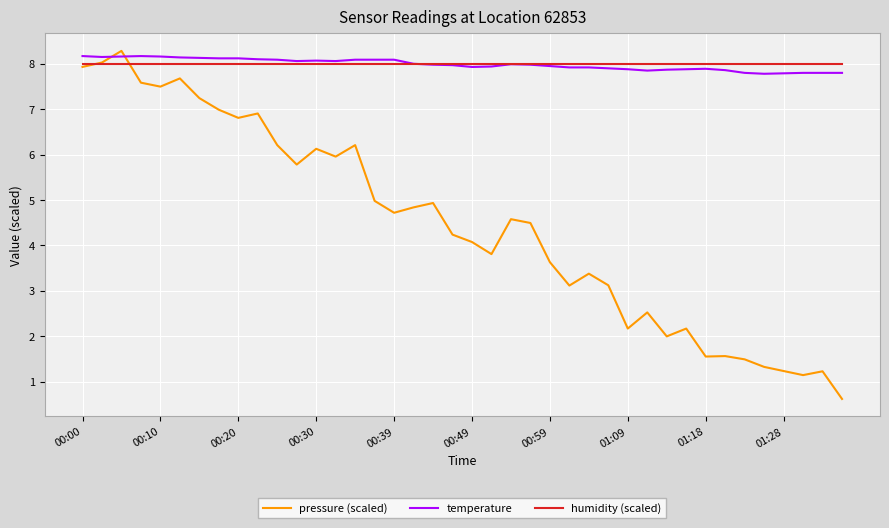

What is the minimum value for pressure (scaled)?

0.6